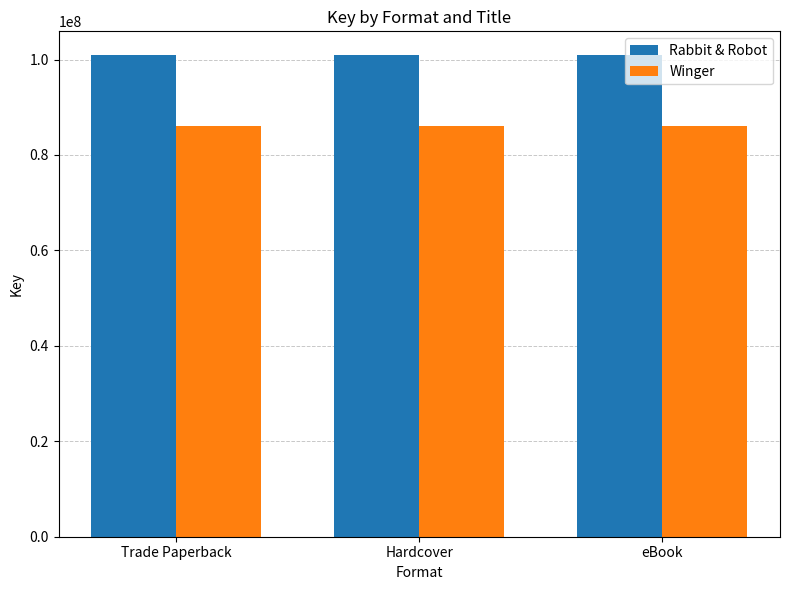

What is the sum of the Winger values at eBook and Hardcover?

171998698